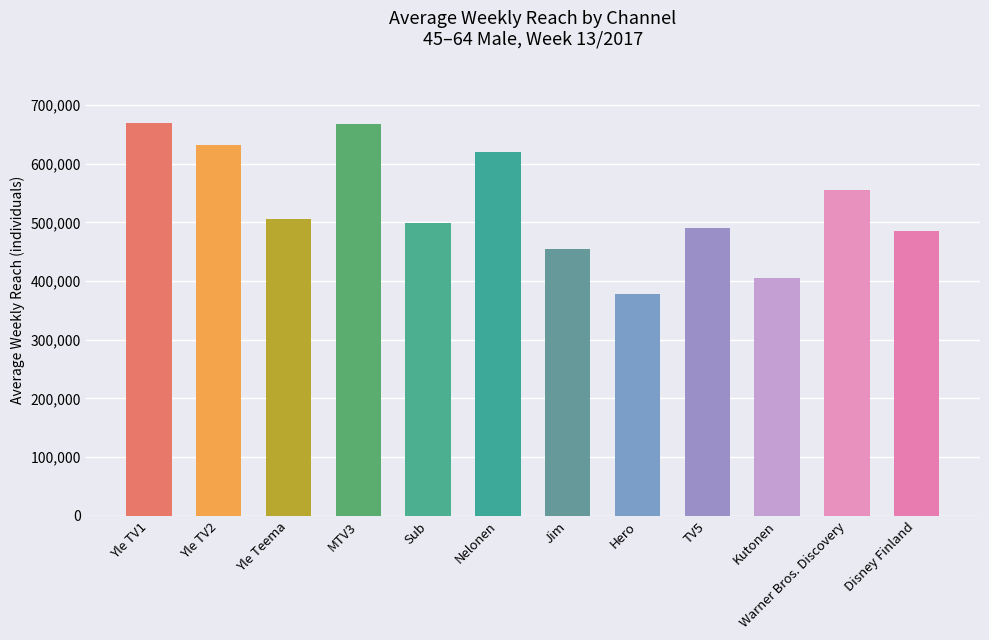

The value at Hero is 377000. True or false?

True